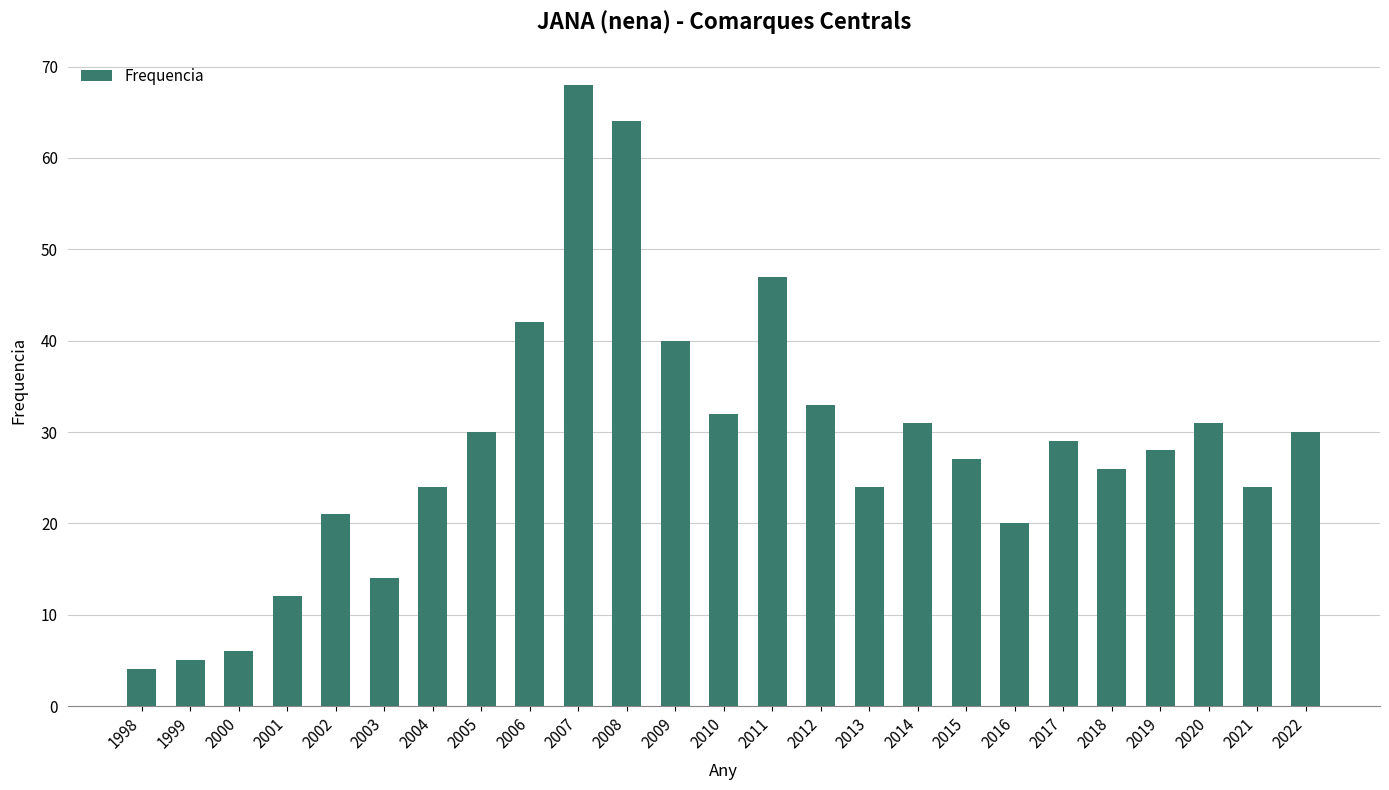

What is the change in value from 2009 to 2010?

-8